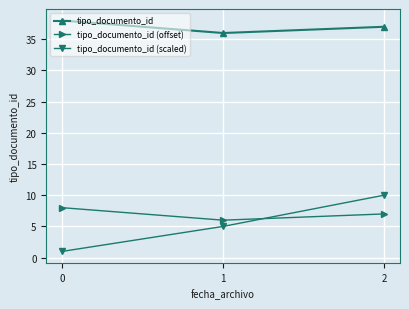

Does the chart have visible grid lines?

Yes